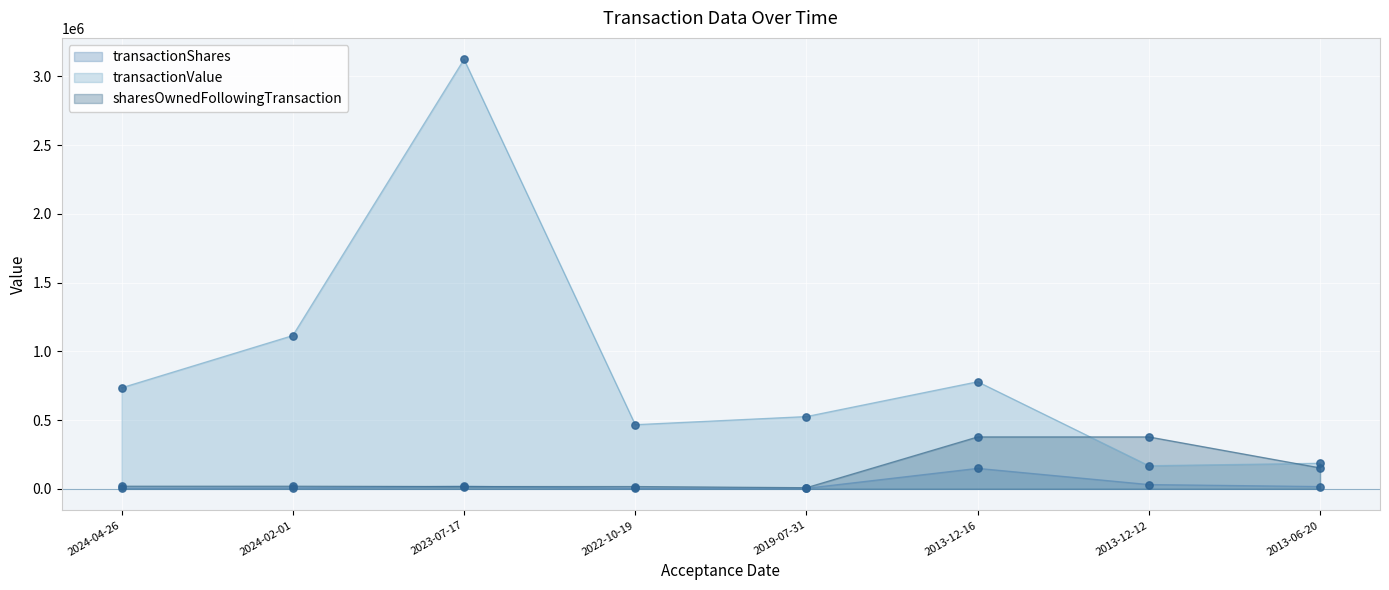

Which series has the largest total across all categories?

transactionValue